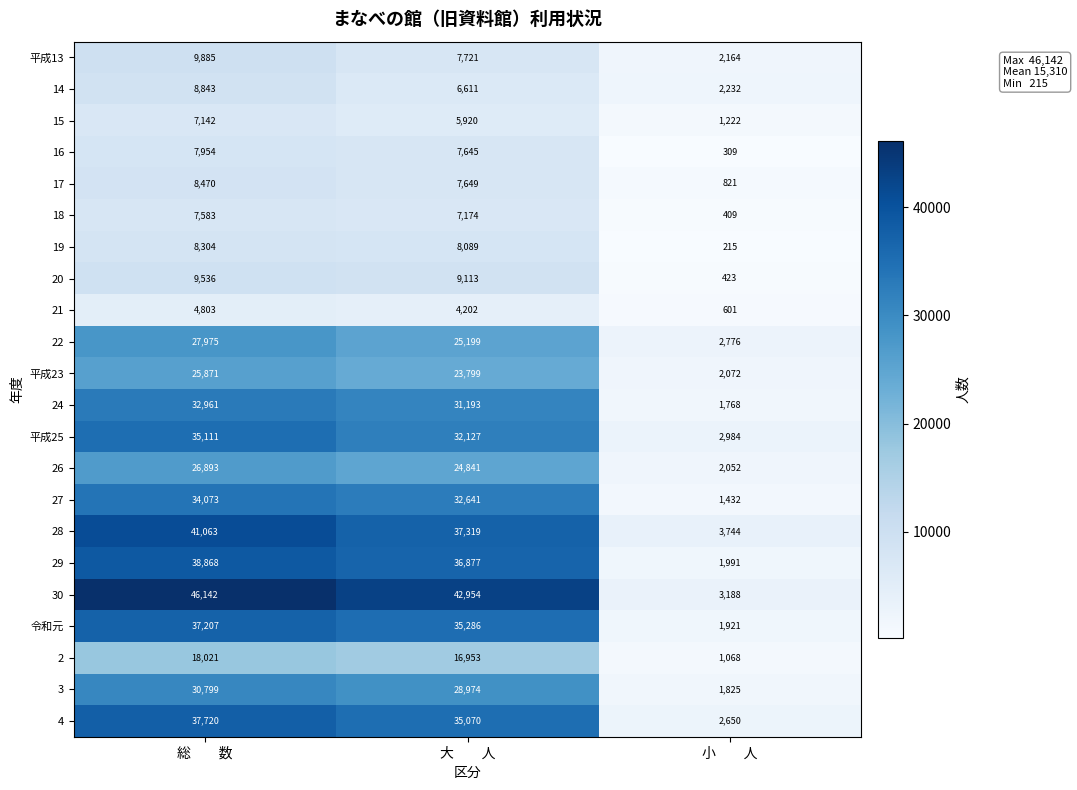

True or false: 17 has a value of 7649 at 大　　人.

True